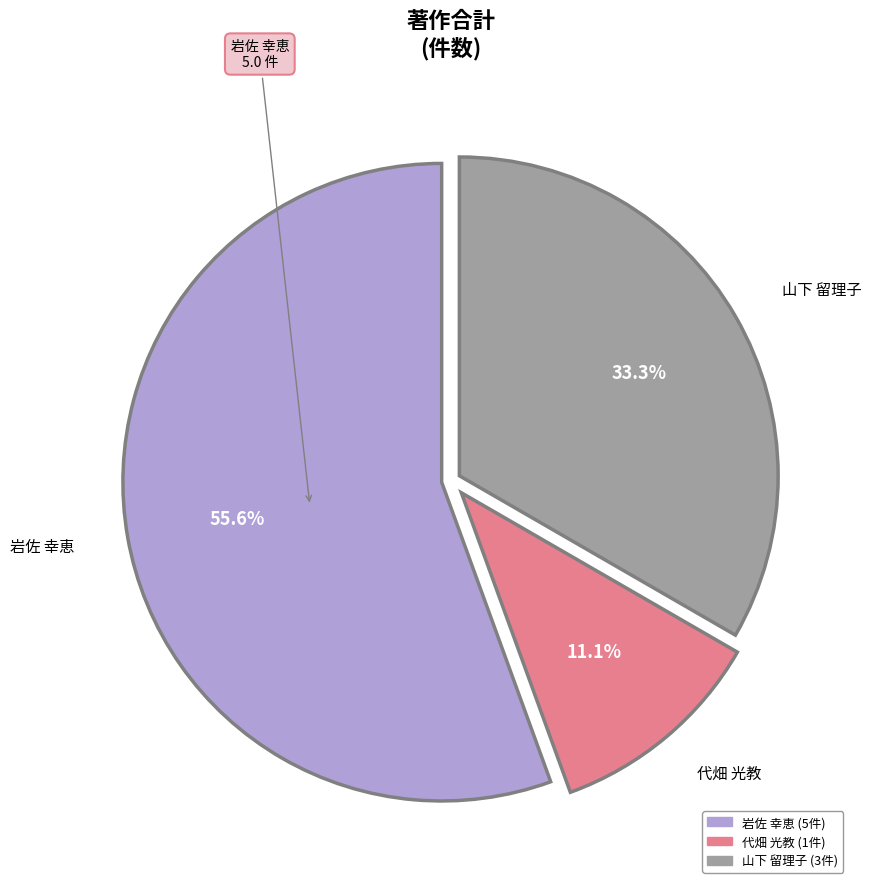

Is there a majority slice in this chart?

Yes